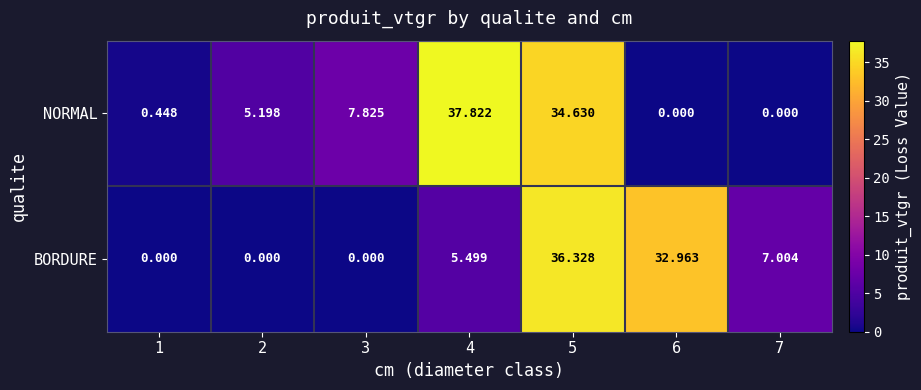

Which series has the widest spread of values?

NORMAL